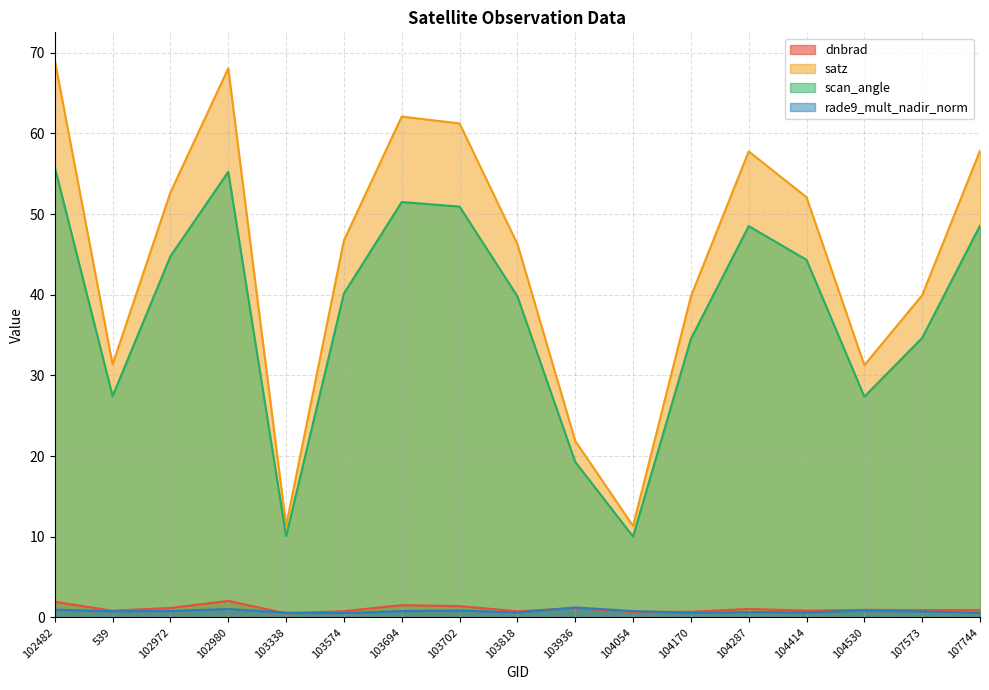

Where is rade9_mult_nadir_norm nearest to the value 0?

103574